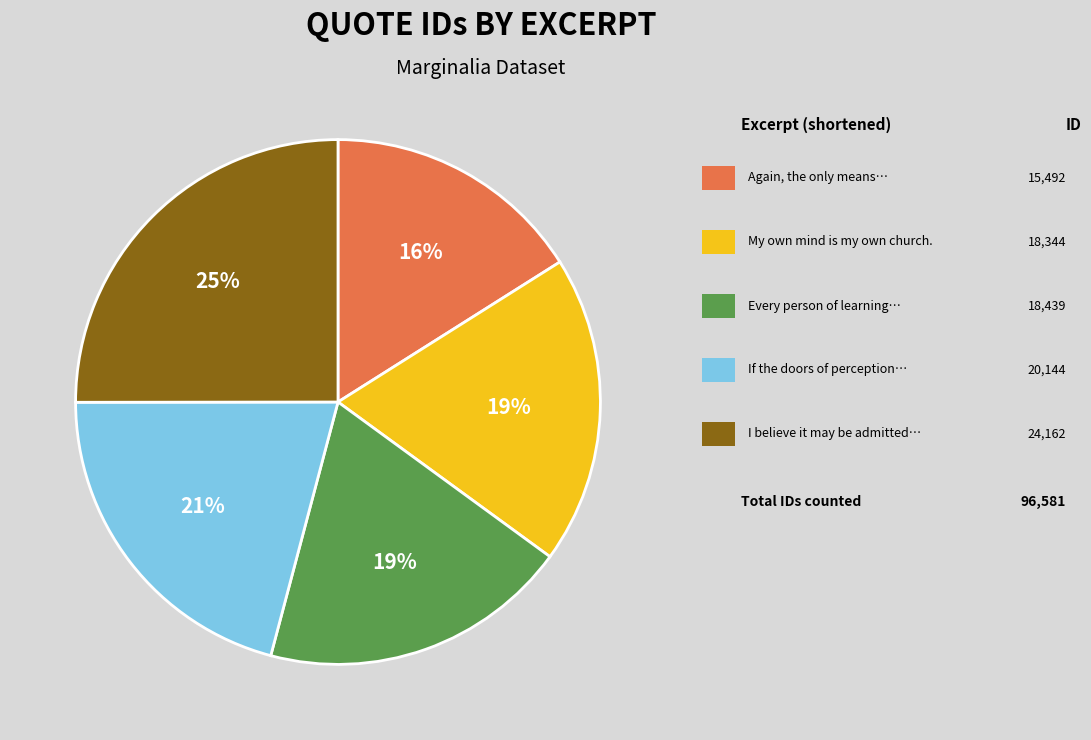

To the nearest percent, what is the average slice percentage?

20%